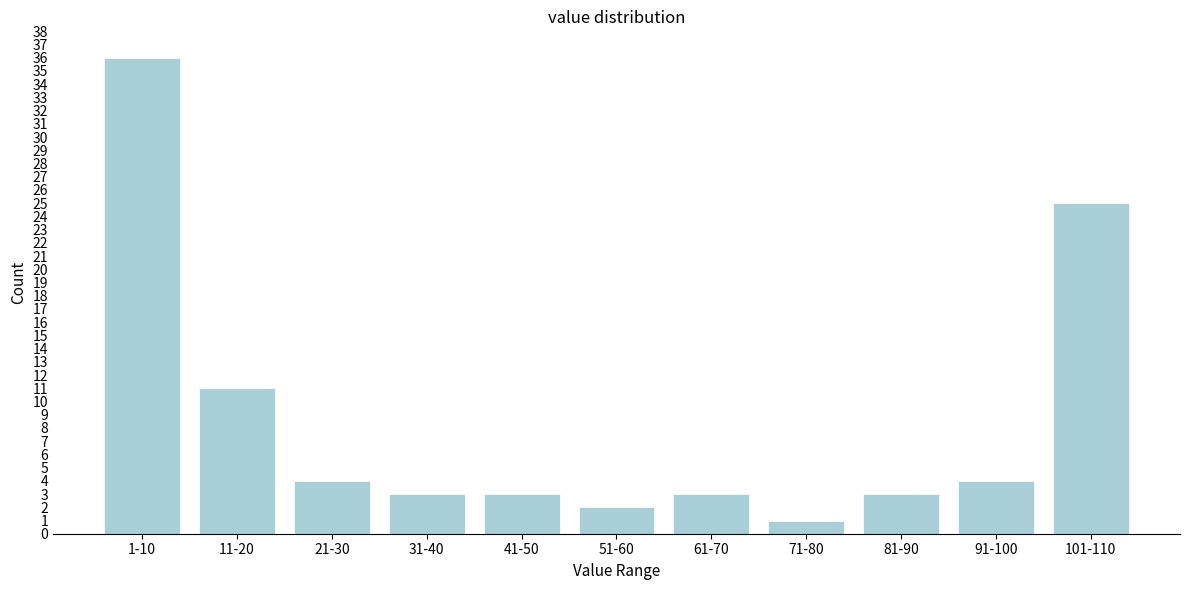

Reading left to right, extract all data points from this chart.

36	11	4	3	3	2	3	1	3	4	25